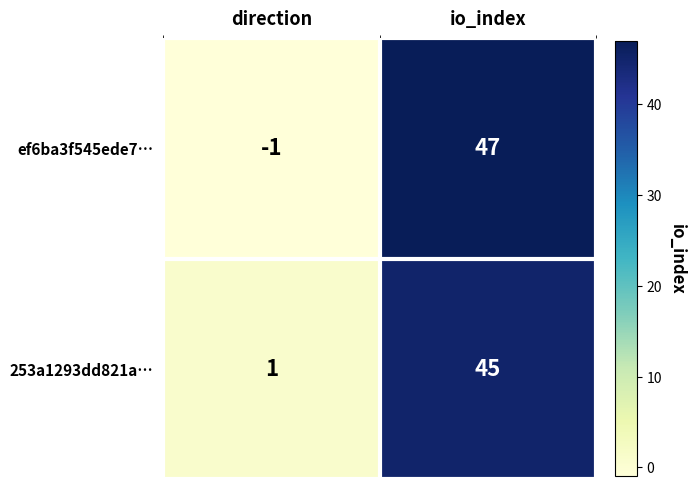

Which label corresponds to the largest value in the chart?

io_index